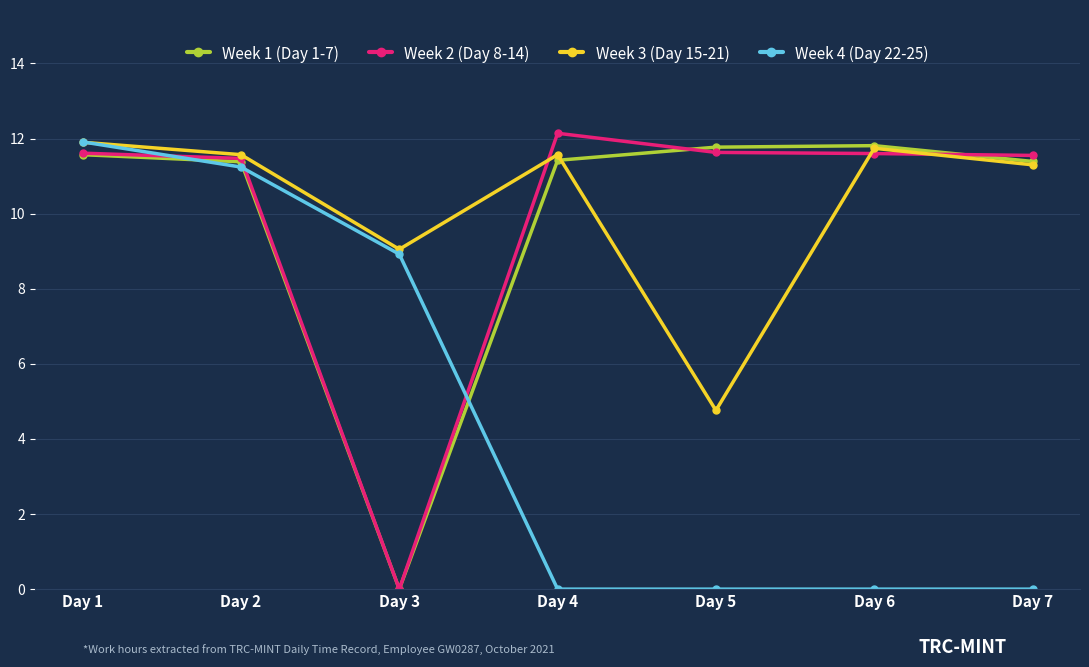

After their last crossing, which series has the higher values: Week 4 (Day 22-25) or Week 2 (Day 8-14)?

Week 2 (Day 8-14)